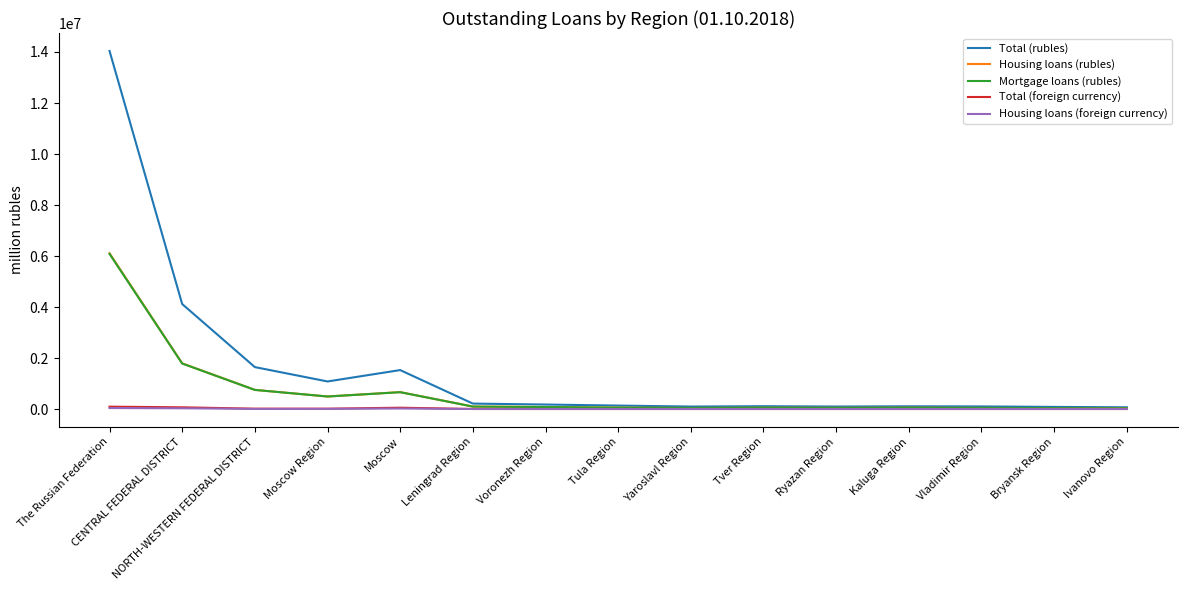

What are all the series names shown in the legend?

Total (rubles), Housing loans (rubles), Mortgage loans (rubles), Total (foreign currency), Housing loans (foreign currency)